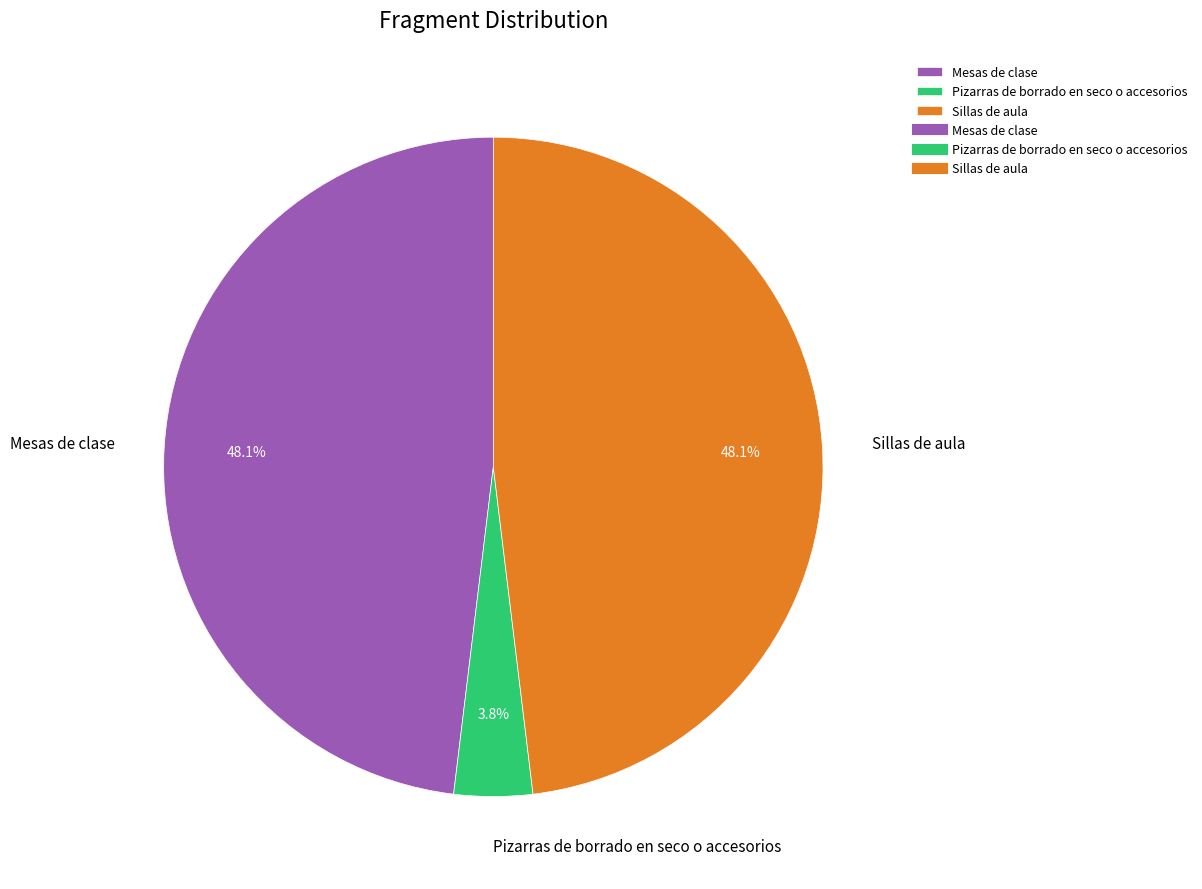

Which has a higher value, Sillas de aula or Pizarras de borrado en seco o accesorios?

Sillas de aula